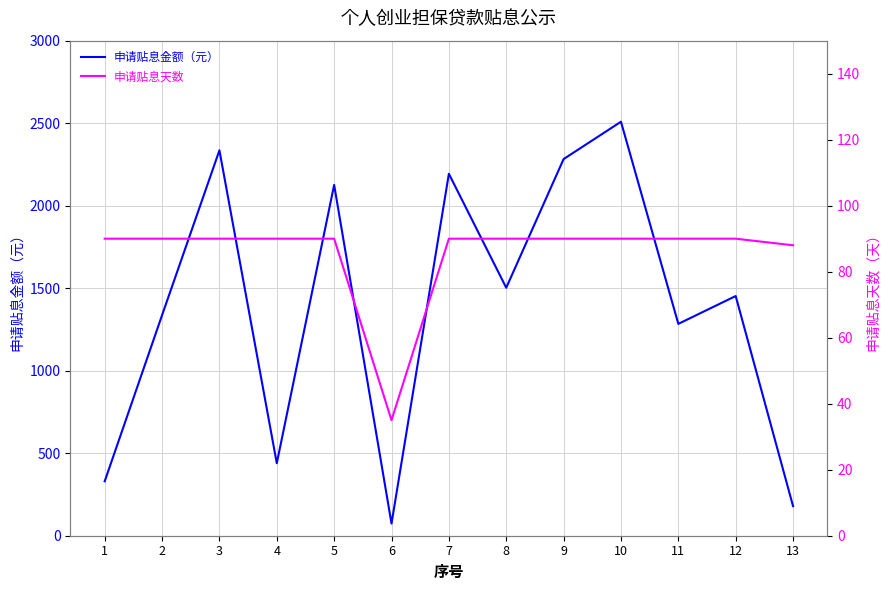

Reading left to right, extract all data points from this chart.

申请贴息金额（元）: 1=329.9	2=1336.4	3=2335.5	4=439.2	5=2126.1	6=73.7	7=2193.3	8=1502.6	9=2282.5	10=2508.8	11=1283.8	12=1452.5	13=179.1
申请贴息天数: 1=90.0	2=90.0	3=90.0	4=90.0	5=90.0	6=35.0	7=90.0	8=90.0	9=90.0	10=90.0	11=90.0	12=90.0	13=88.0